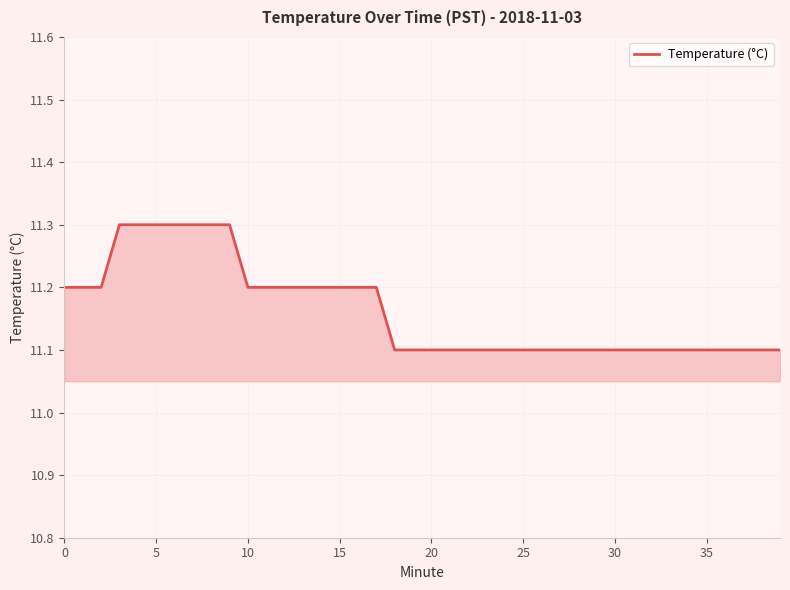

What is the greatest value displayed?

11.3